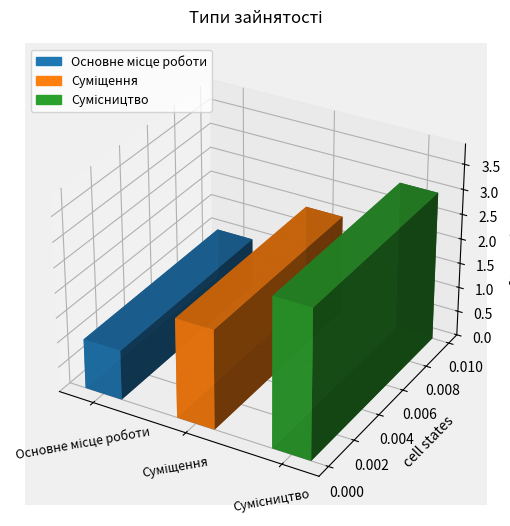

What is the value of the 2nd bar from the left?

2